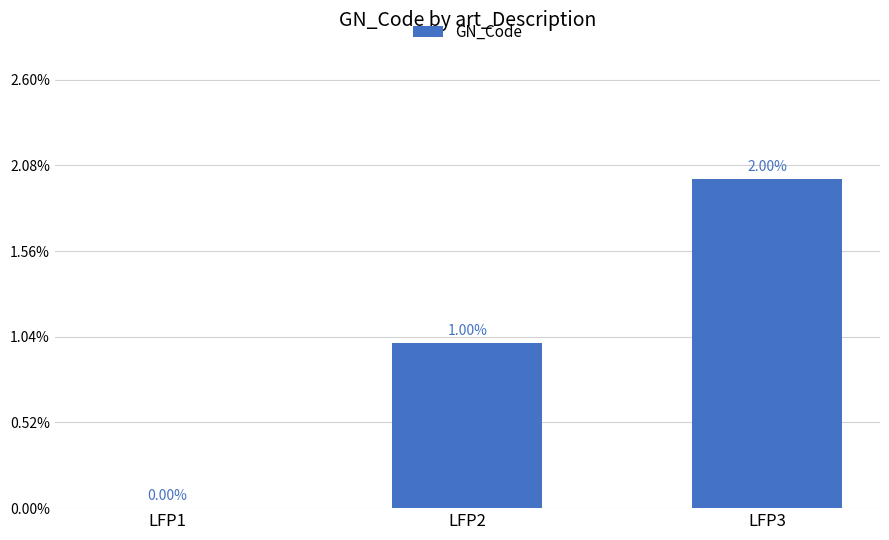

Reading left to right, list all the values displayed in this chart.

LFP1=0	LFP2=1	LFP3=2